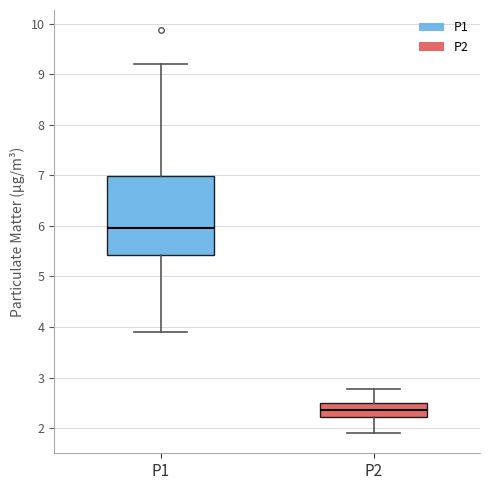

Where does the upper whisker of the box for P2 end on the y-axis? The values are not printed on the chart, so give them approximately, as read against the axis.

2.8